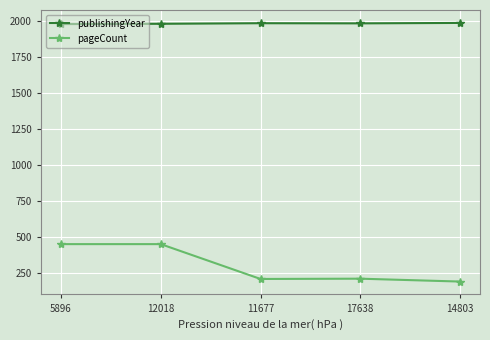

How many values in the pageCount series are below 208?

2